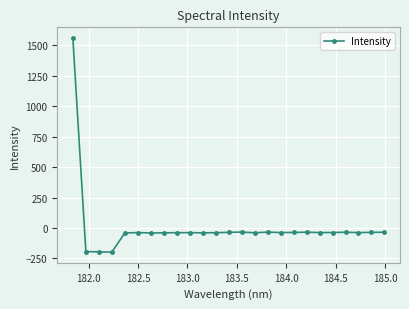

Does the chart display data point markers on the line(s)?

Yes